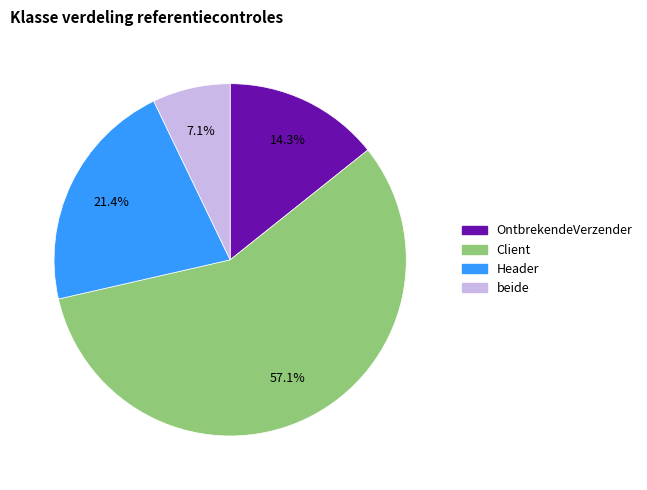

Which category has the smallest portion of the pie?

beide